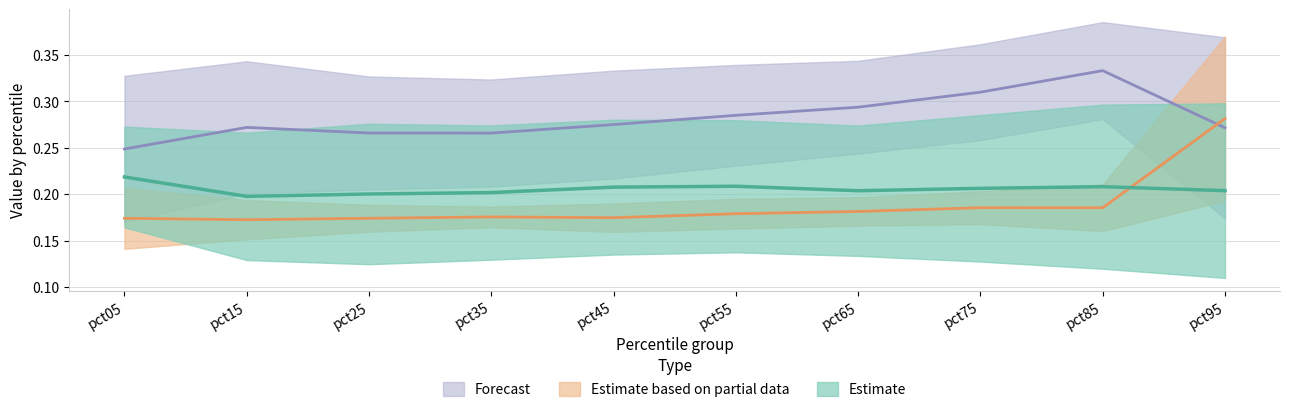

At how many categories does at least one series exceed 0?

10